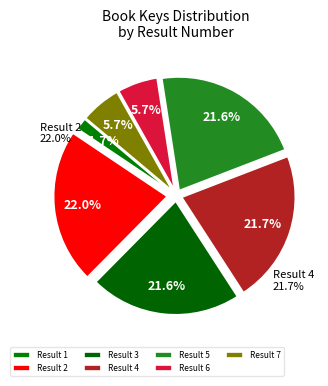

What is the ratio of the value at 6 to the value at 7?

1.0